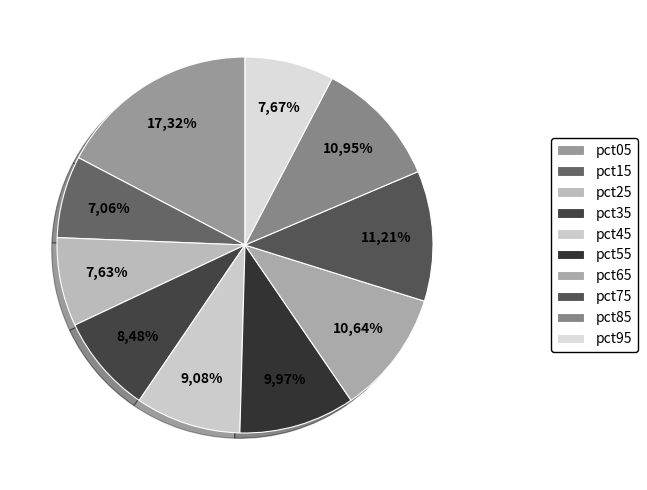

Does pct95 account for over 50% of the chart?

No